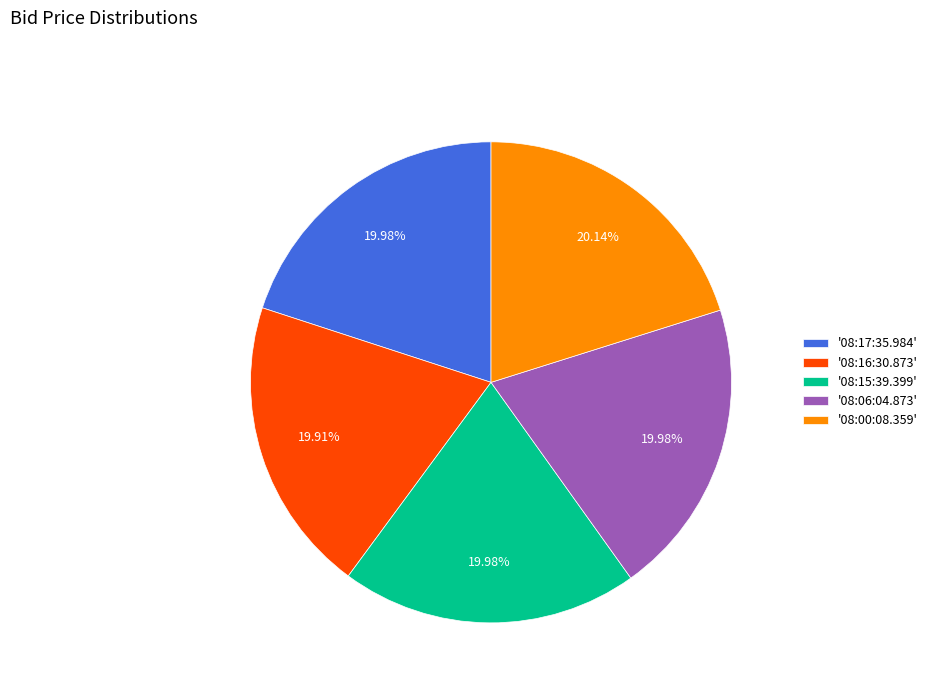

Is '08:06:04.873' the majority of the pie?

No